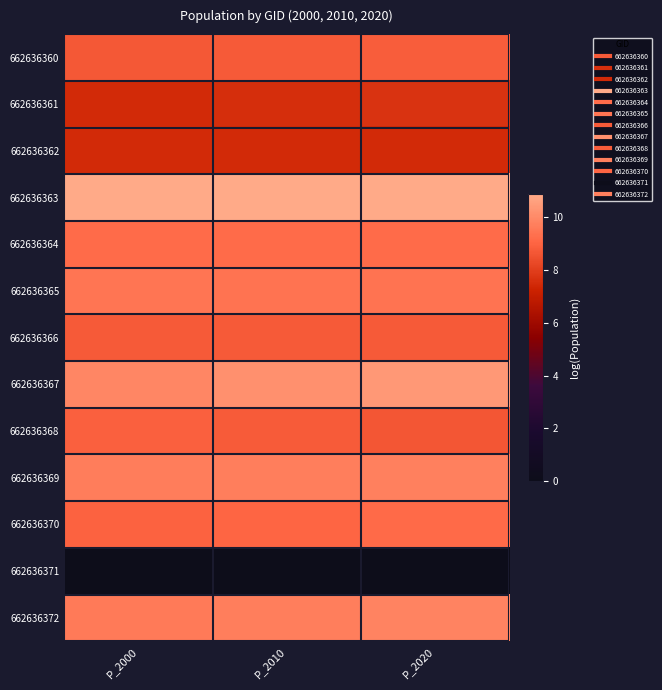

At P_2010, list the series in order from largest to smallest.

662636363, 662636367, 662636372, 662636369, 662636365, 662636364, 662636370, 662636368, 662636360, 662636366, 662636361, 662636362, 662636371